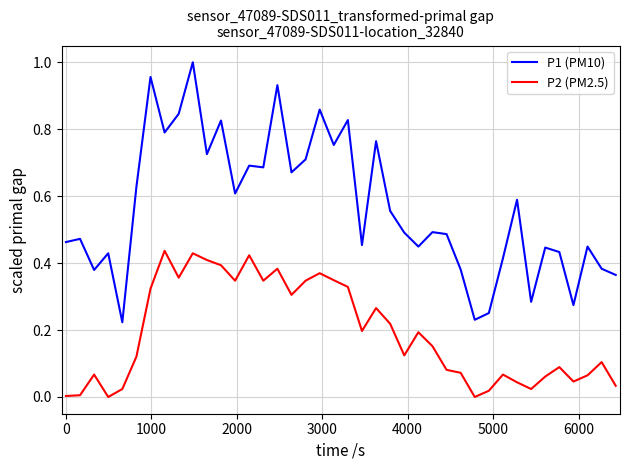

Which series has the widest spread of values?

P1 (PM10)